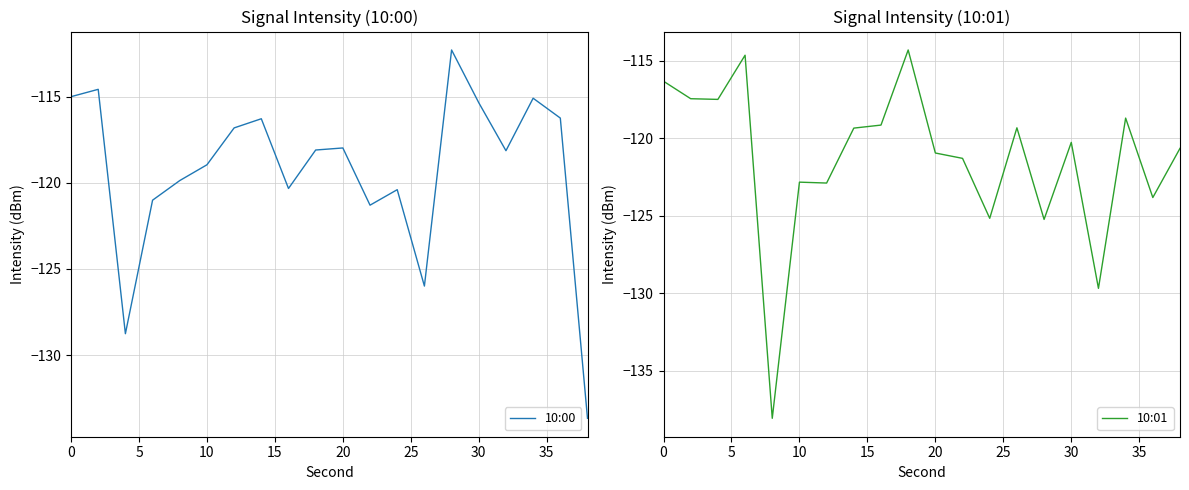

How many times do 10:00 and 10:01 cross each other?

9